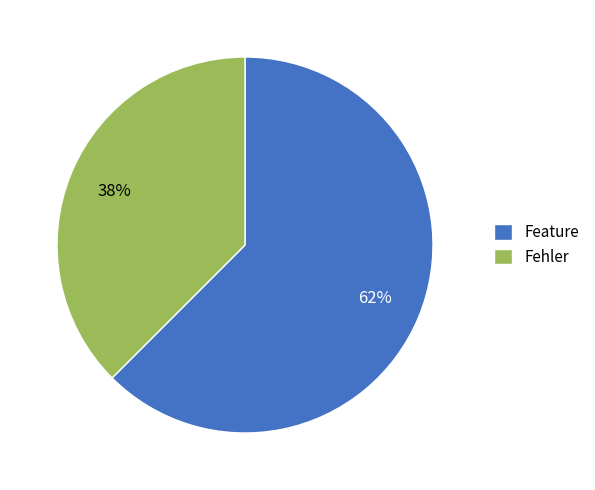

Is the sum of Feature and Fehler greater than half?

Yes